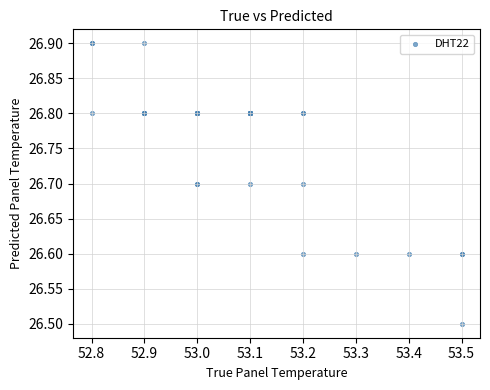

What Y value in the scatter plot is closest to 26?

26.5